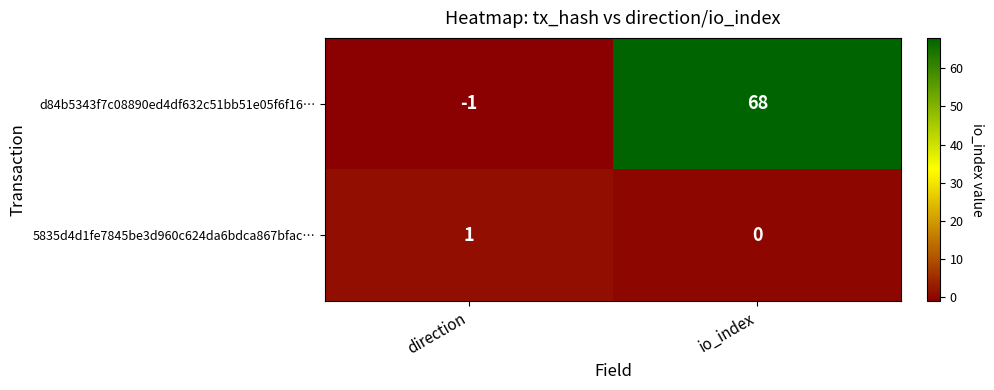

Rank the series at io_index from highest to lowest value.

d84b5343f7c08890ed4df632c51bb51e05f6f16…, 5835d4d1fe7845be3d960c624da6bdca867bfac…